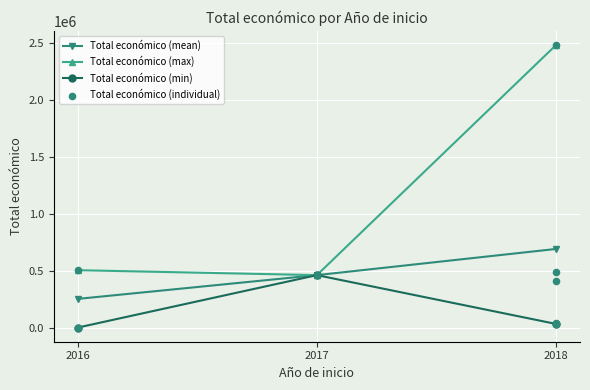

Which has a higher value, 2018 or 2016?

2016